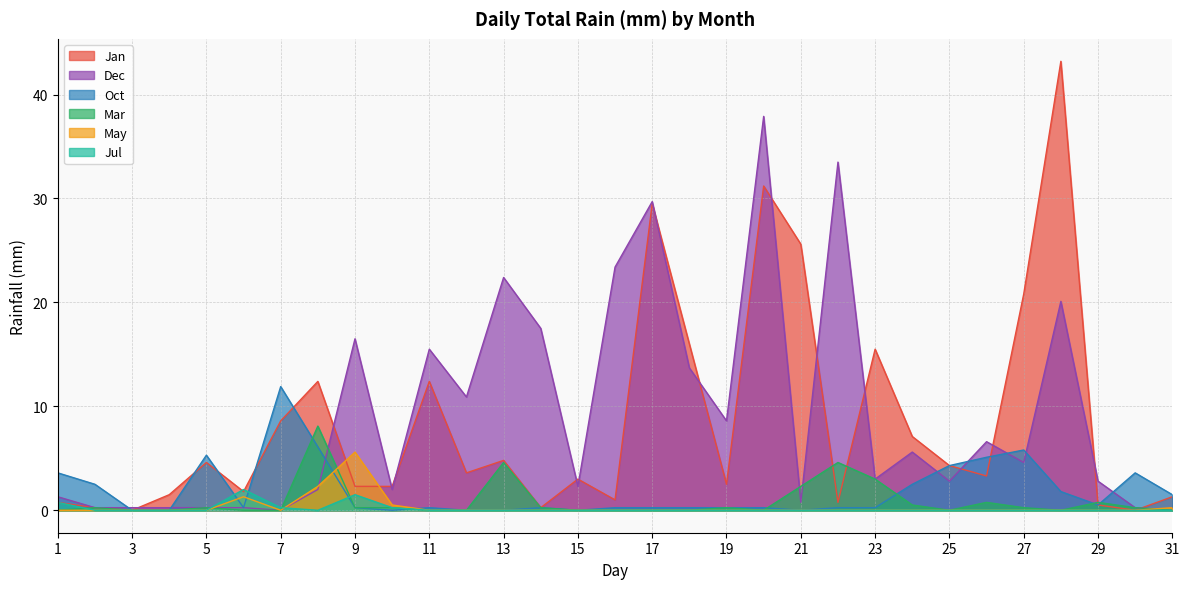

Which label corresponds to the largest value in the chart?

28